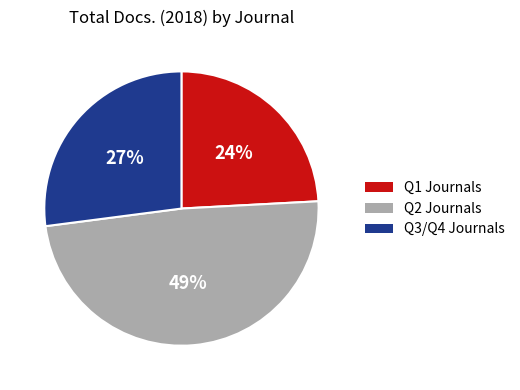

Is there any slice that represents more than half of the pie?

No